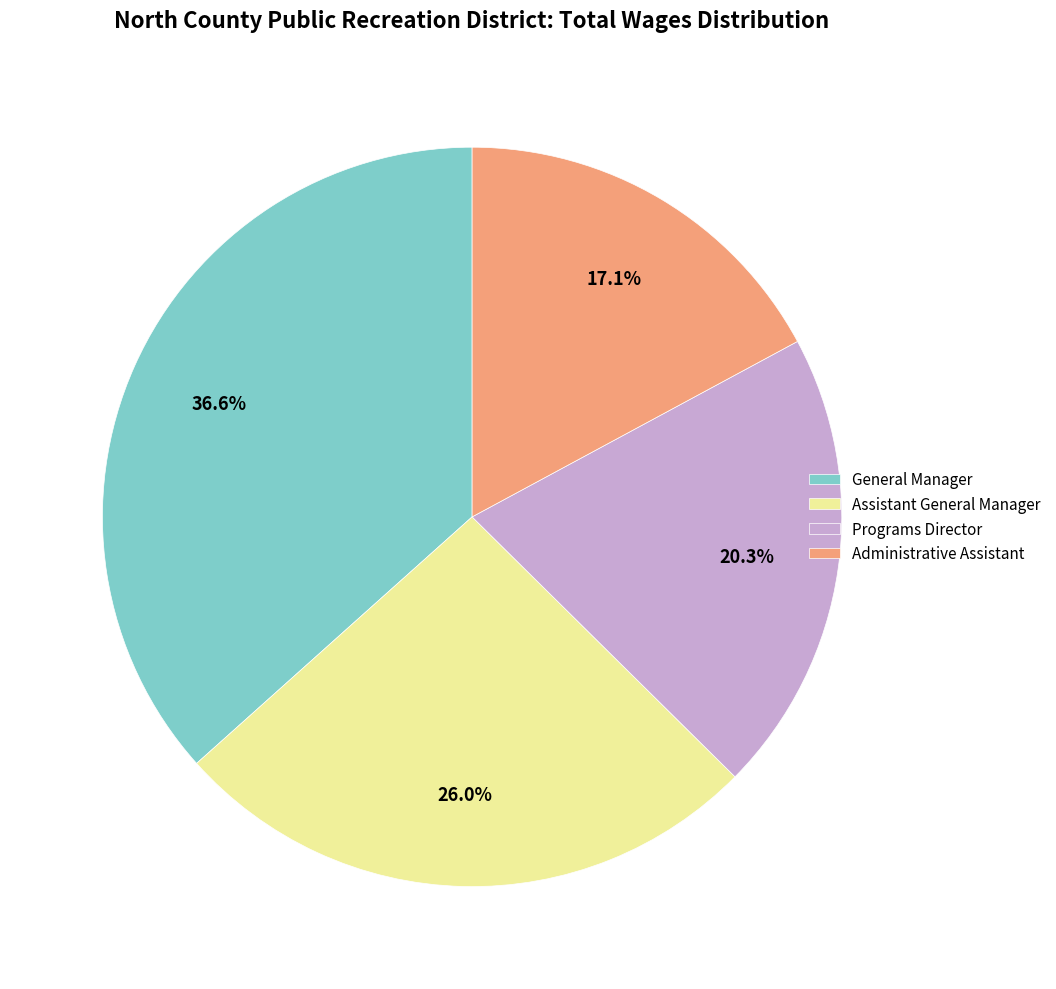

Approximately how many times larger is the value at Programs Director compared to General Manager?

0.6